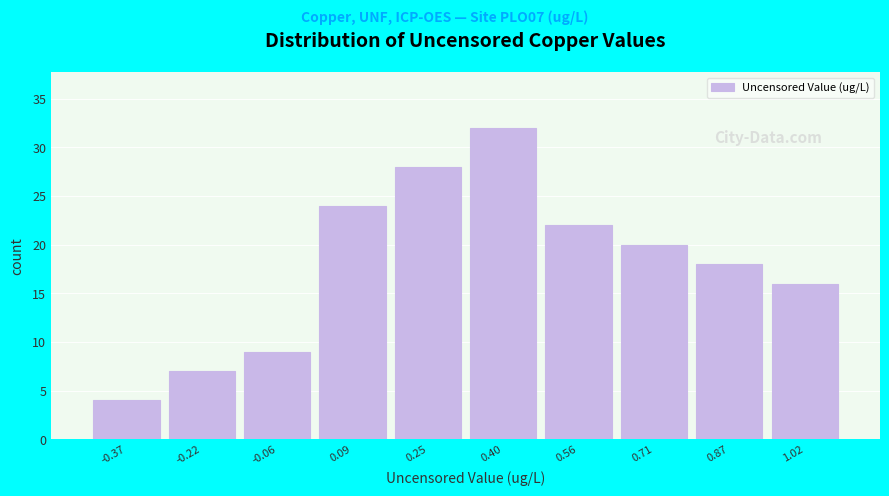

Reading left to right, list all the values displayed in this chart.

-0.37=4	-0.22=7	-0.06=9	0.09=24	0.25=28	0.40=32	0.56=22	0.71=20	0.87=18	1.02=16